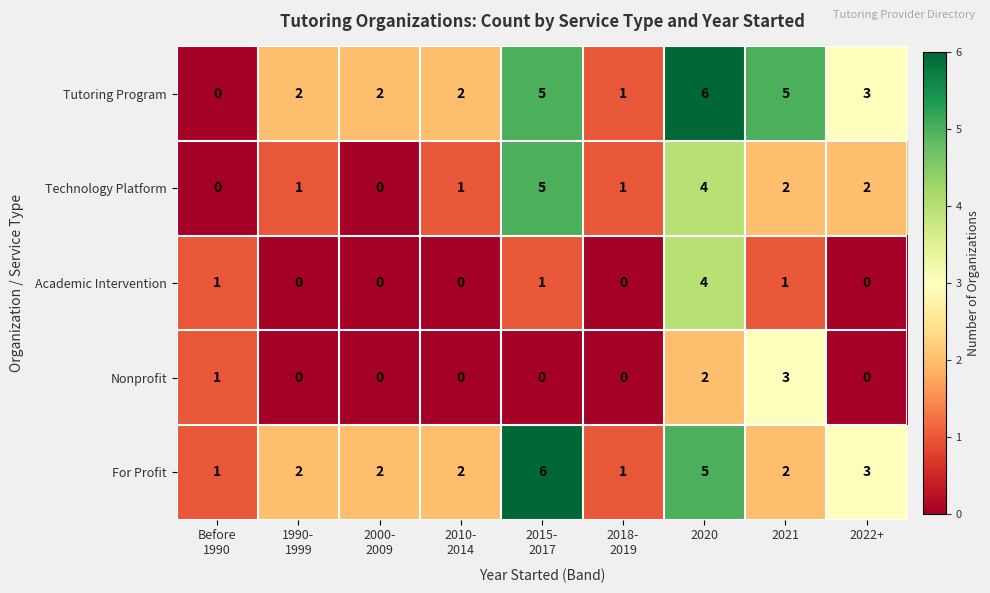

What is the spread (max minus min) of values at 2022+?

3